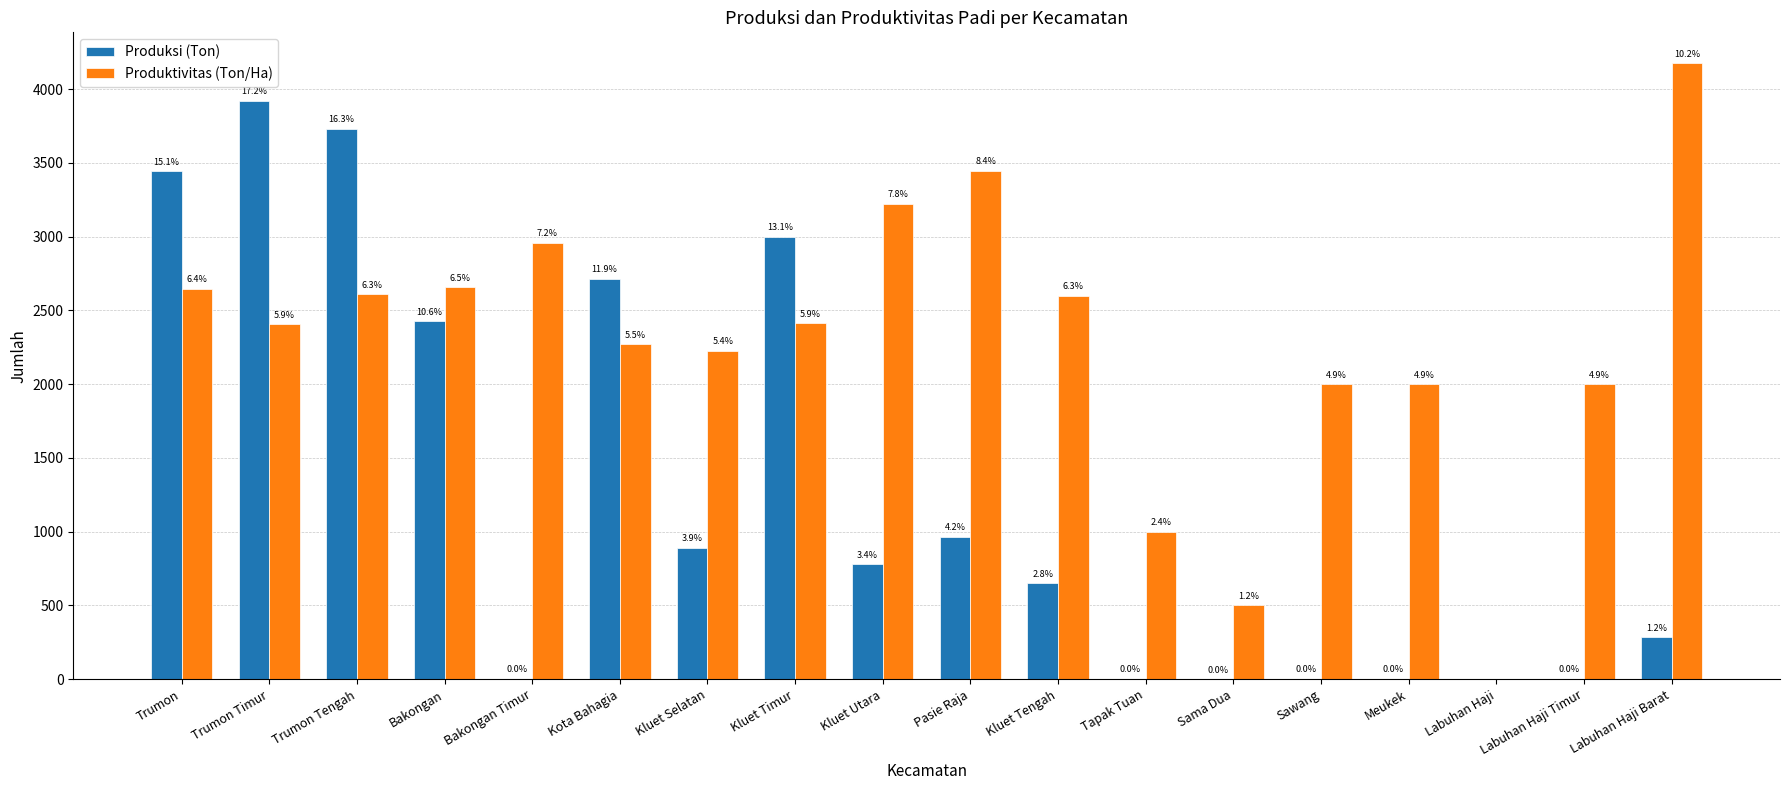

Reading left to right, extract all data points from this chart.

Produksi (Ton): 3442	3922	3731	2425	3	2715	891	3000	780	965	650	2	1	2	4	0	4	284
Produktivitas (Ton/Ha): 2648	2408	2611	2656	2958	2270	2228	2414	3223	3446	2600	1000	500	2000	2000	0	2000	4176